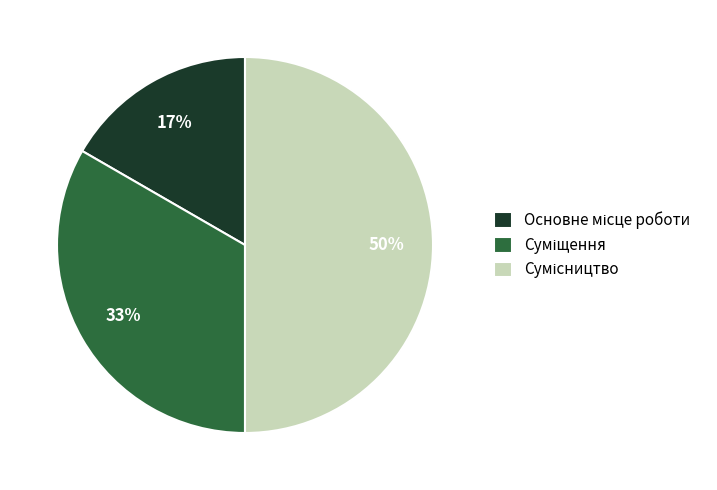

Count the number of slices in the pie.

3